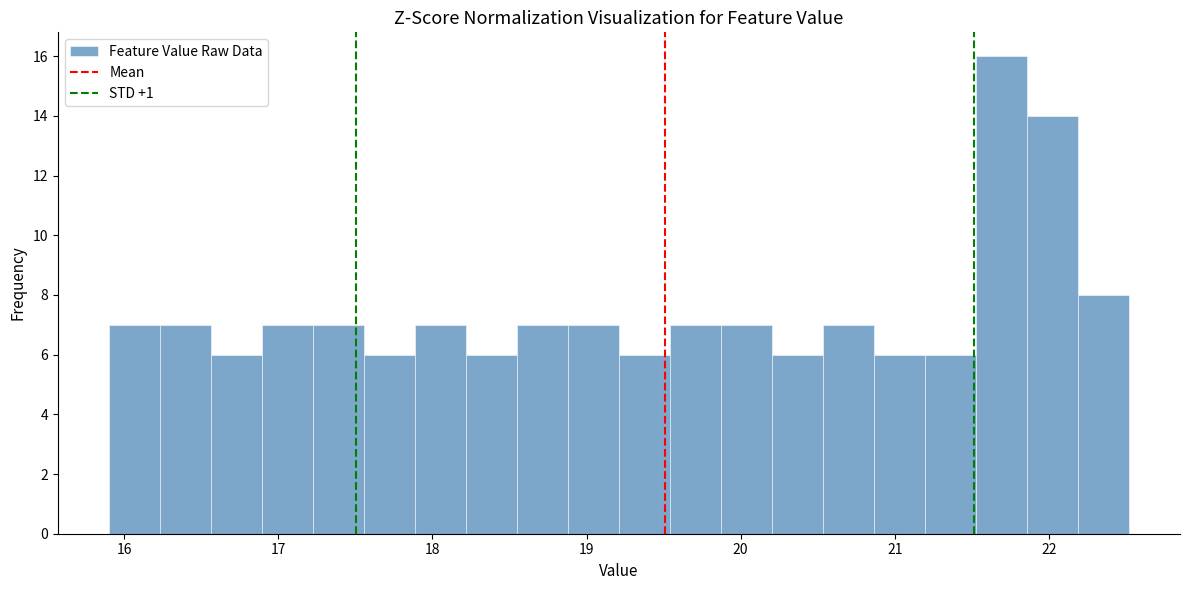

Around what value on the x-axis is the tallest bar? Give the approximate position of its centre, as read against the axis.

21.7